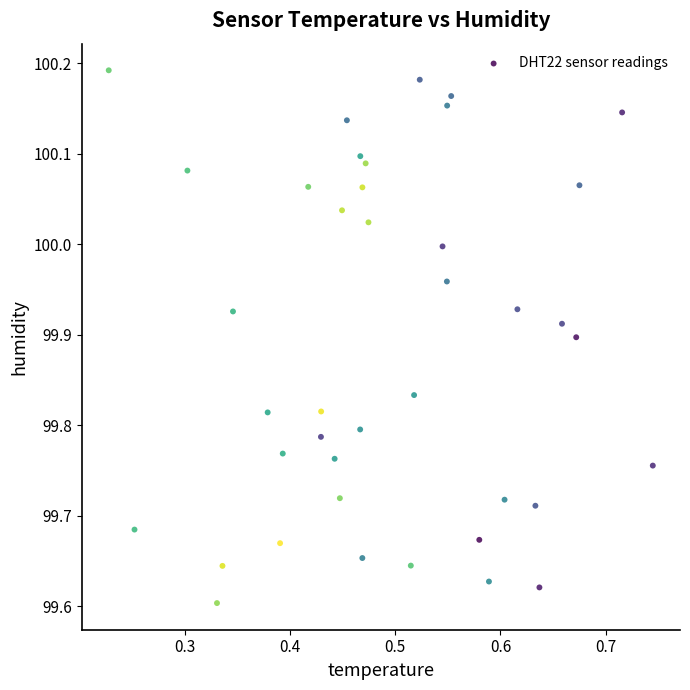

What is the range of X values (max minus min)?

0.5